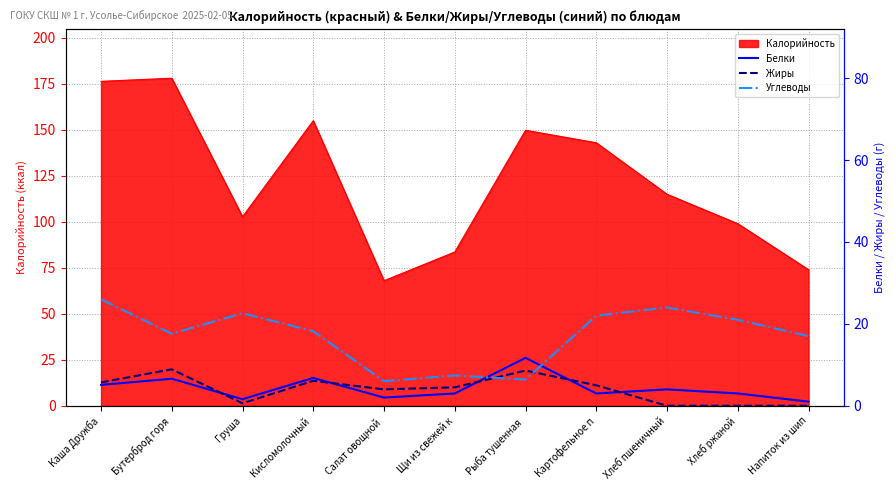

What position from the right is Бутерброд горя?

10